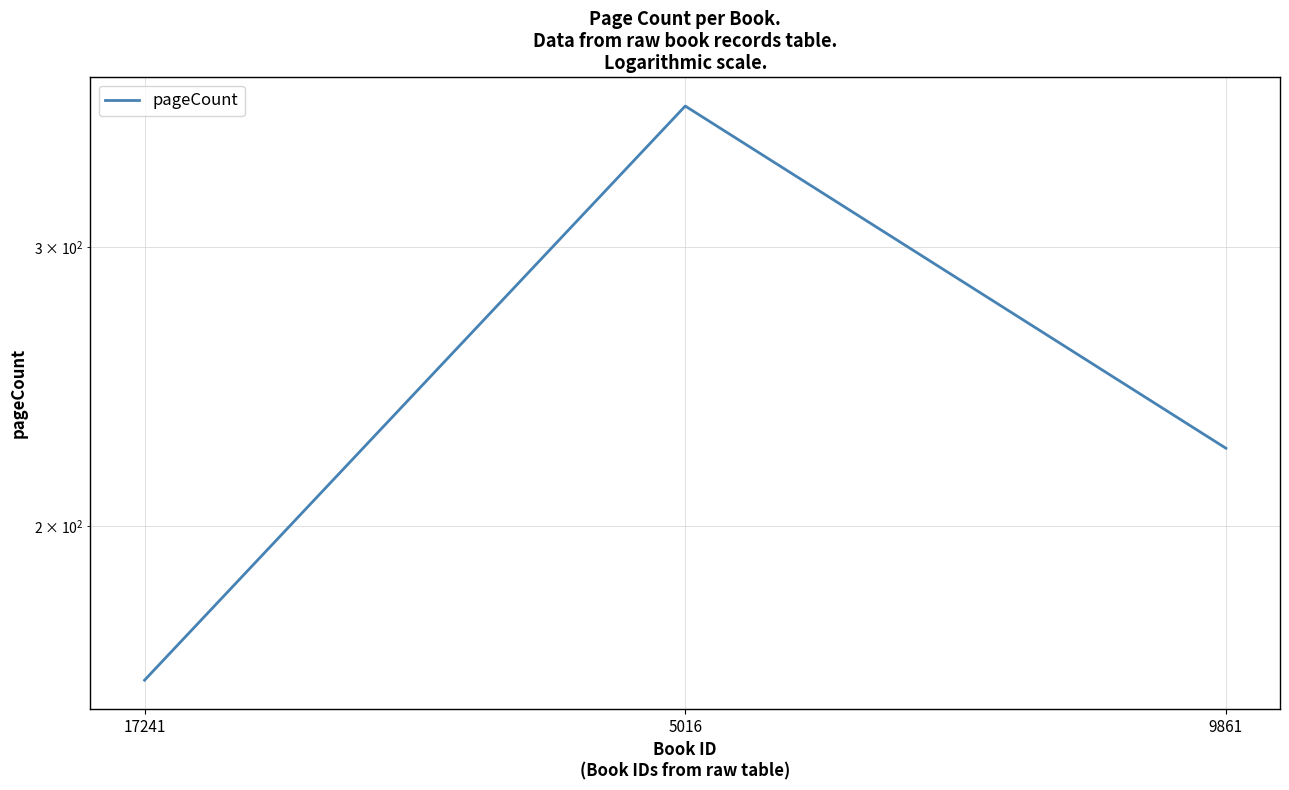

Does the chart have visible grid lines?

Yes